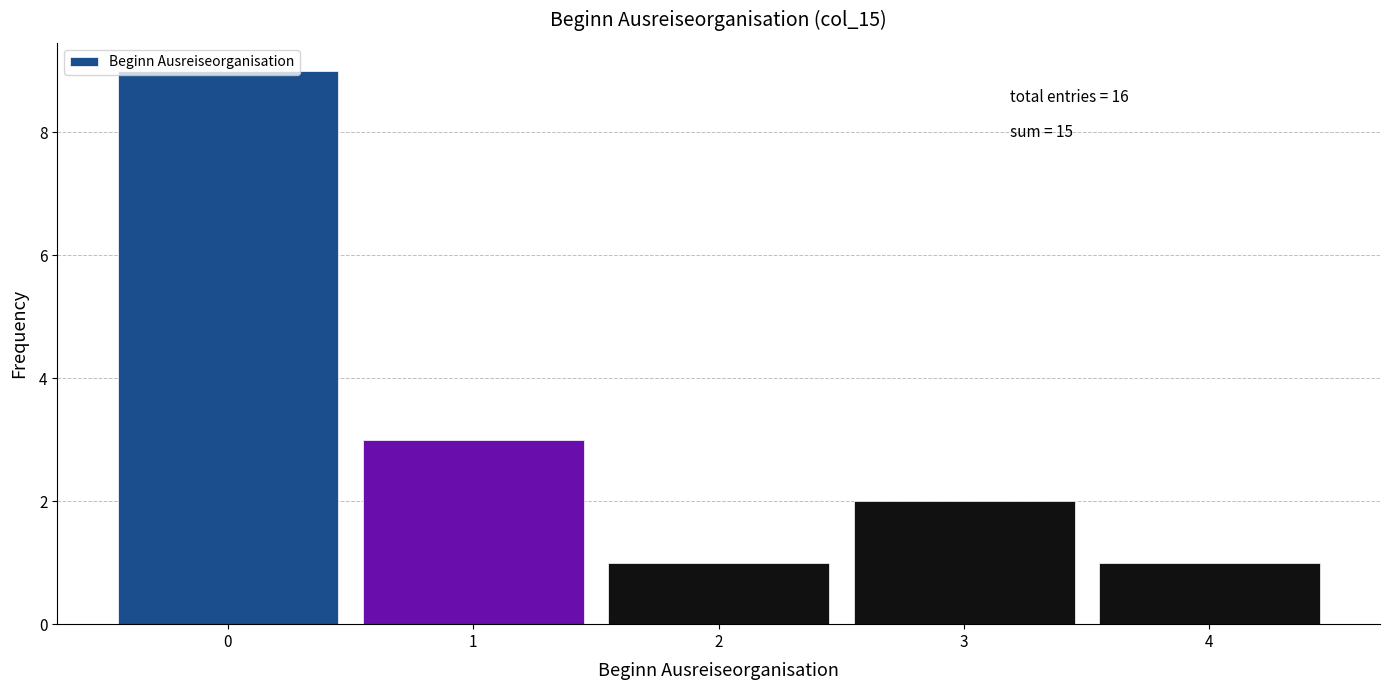

Which range on the x-axis has the tallest bar?

-0.5 to 0.5